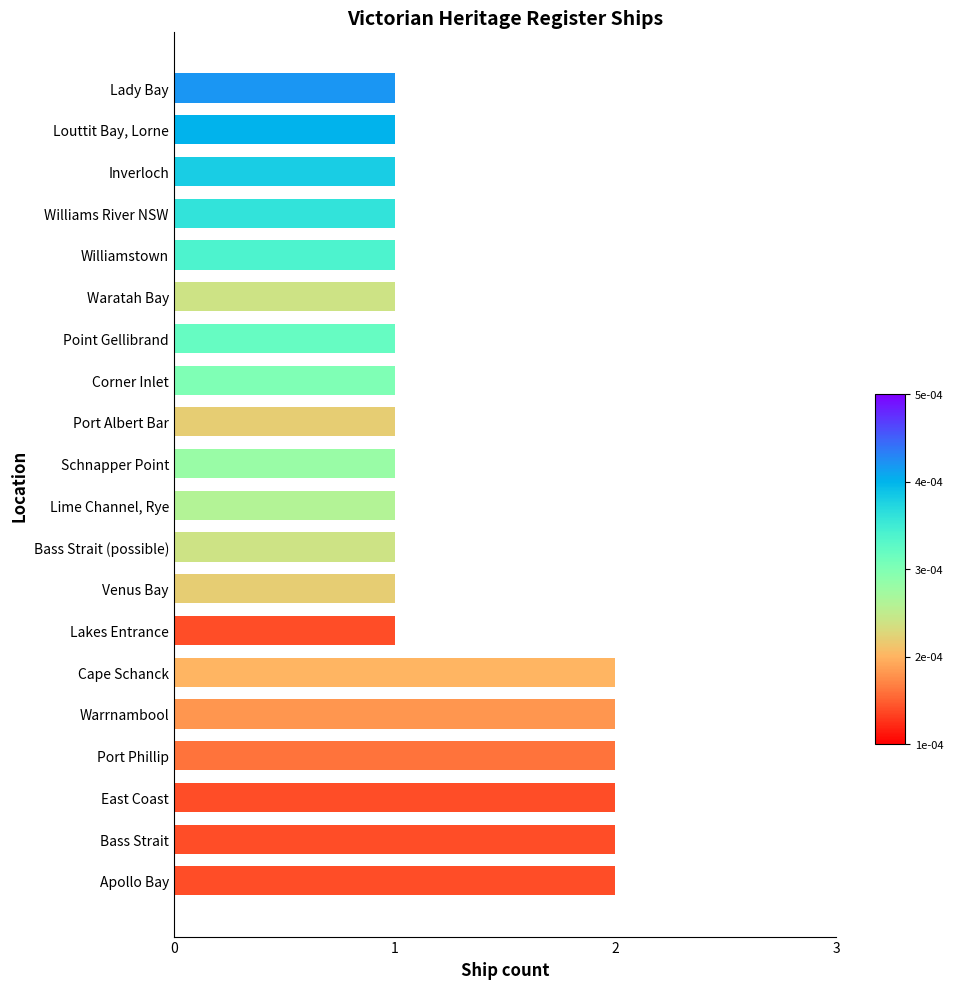

What is the average value?

1